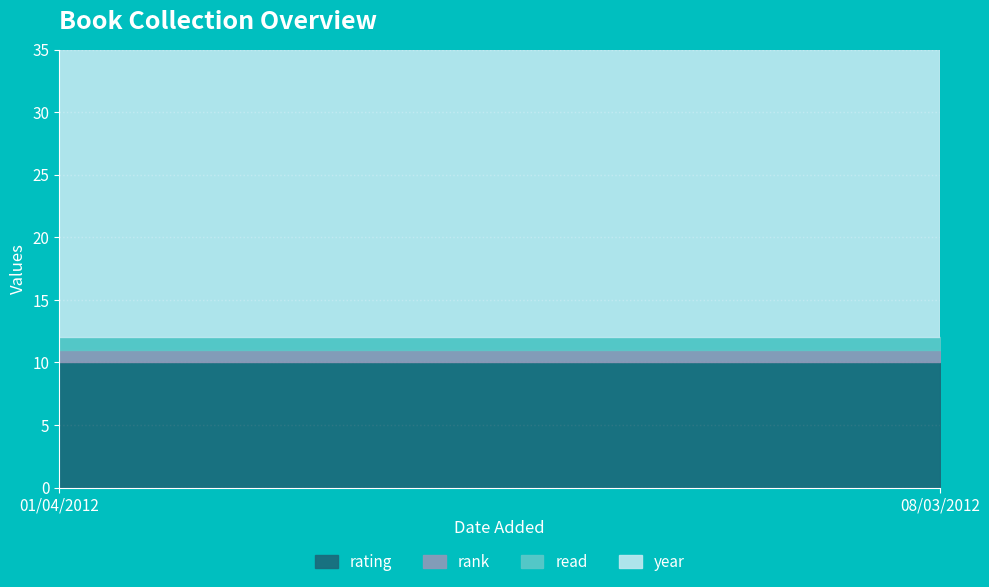

Between 01/04/2012 and 08/03/2012, which series saw the biggest shift?

year